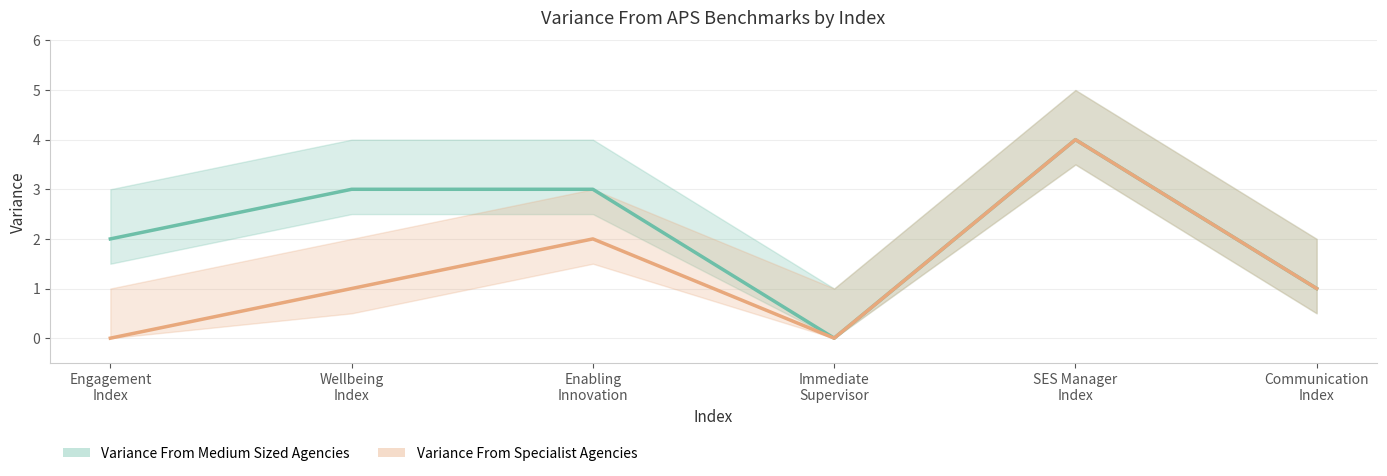

True or false: Variance From Medium Sized Agencies (mean) and Variance From Specialist Agencies (mean) cross at least once.

False